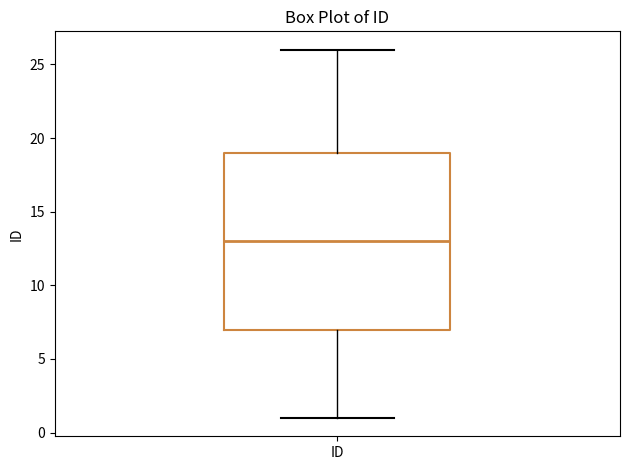

Where does the upper whisker of the box for ID end on the y-axis? The values are not printed on the chart, so give them approximately, as read against the axis.

26